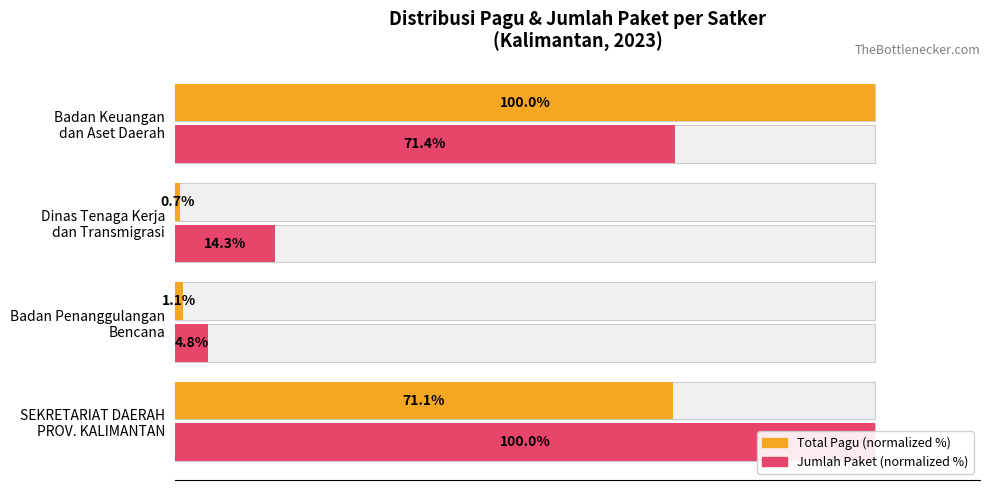

What is the maximum value shown in the chart?

100.0